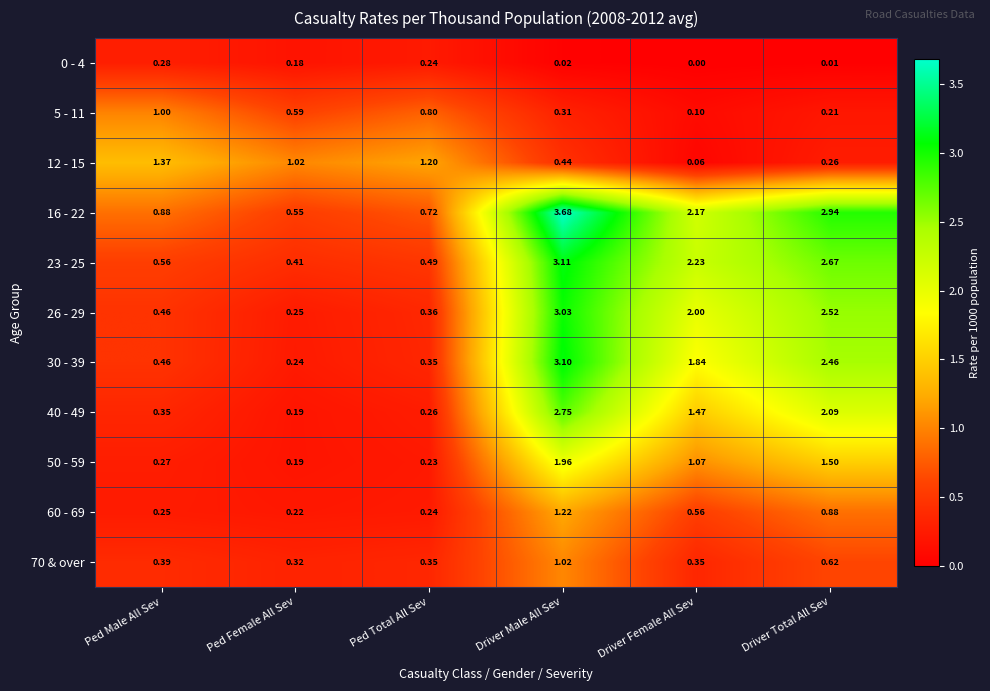

Is the value of 60 - 69 at Ped Female All Sev greater than the value of 5 - 11 at Ped Total All Sev?

No